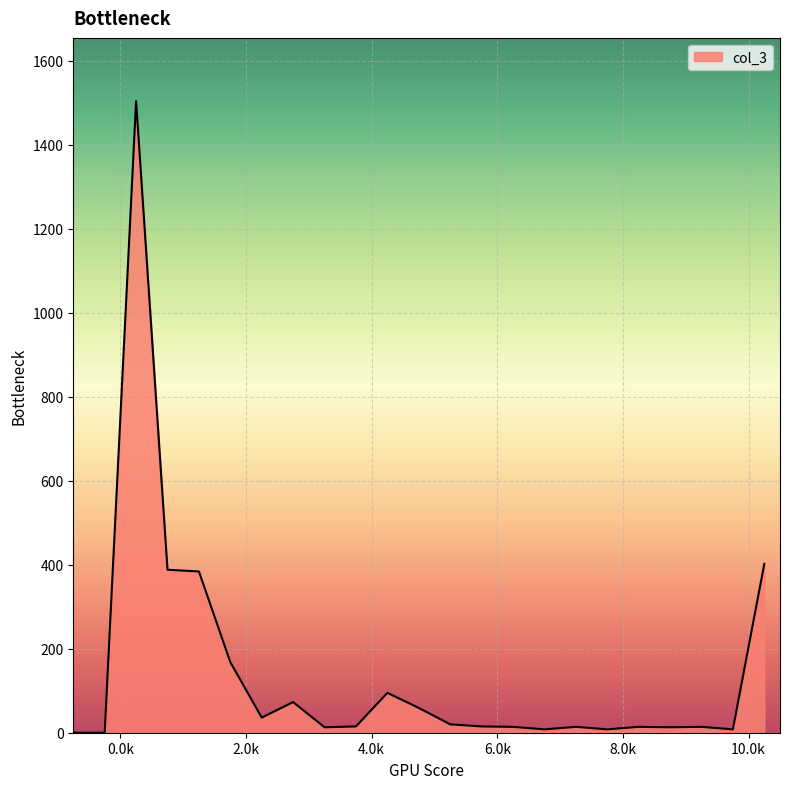

What is the maximum value shown in the chart?

1504